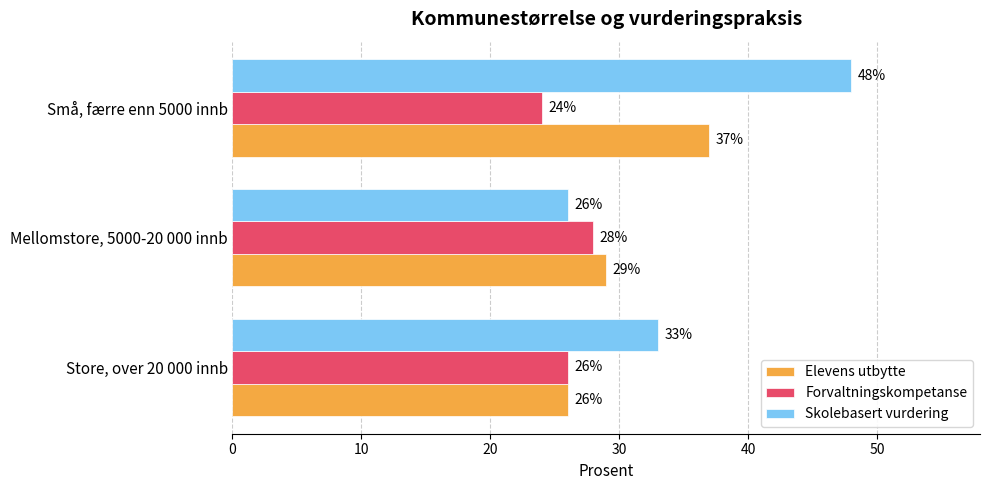

The value of Forvaltningskompetanse at Mellomstore, 5000-20 000 innb is 28. True or false?

True